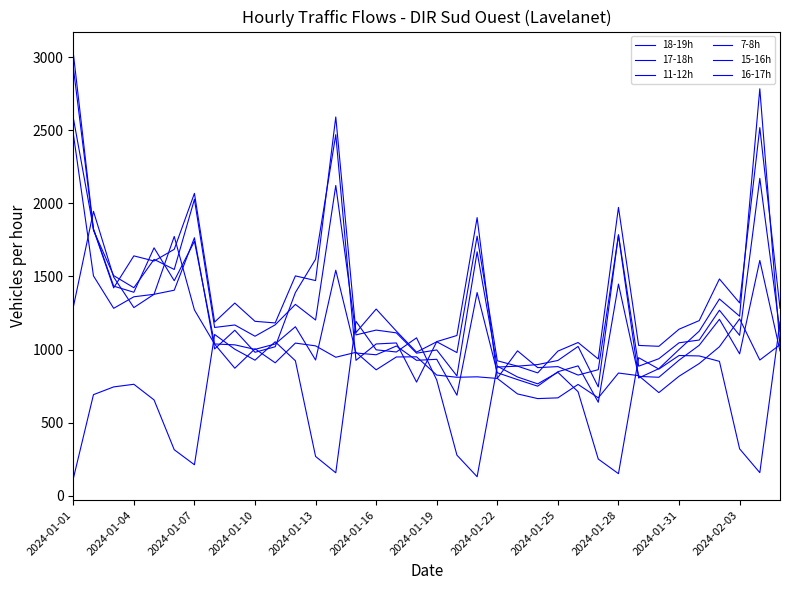

How many lines are shown in the chart?

6